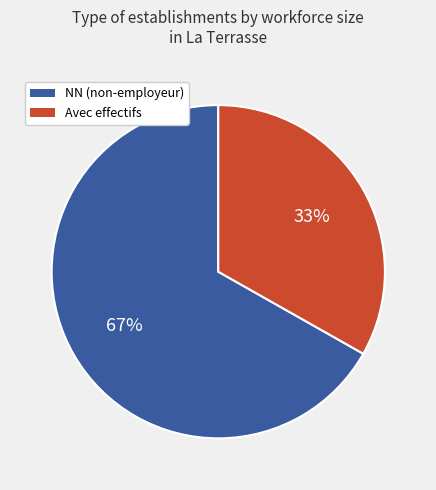

To the nearest percent, what portion does NN (non-employeur) represent?

67%